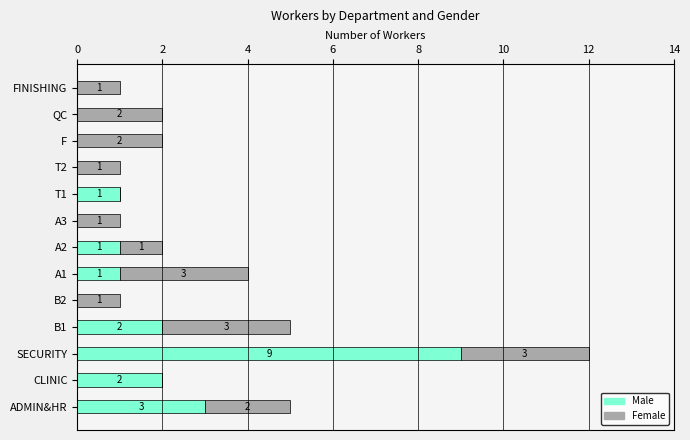

The Male series shows 0 at F. True or false?

True